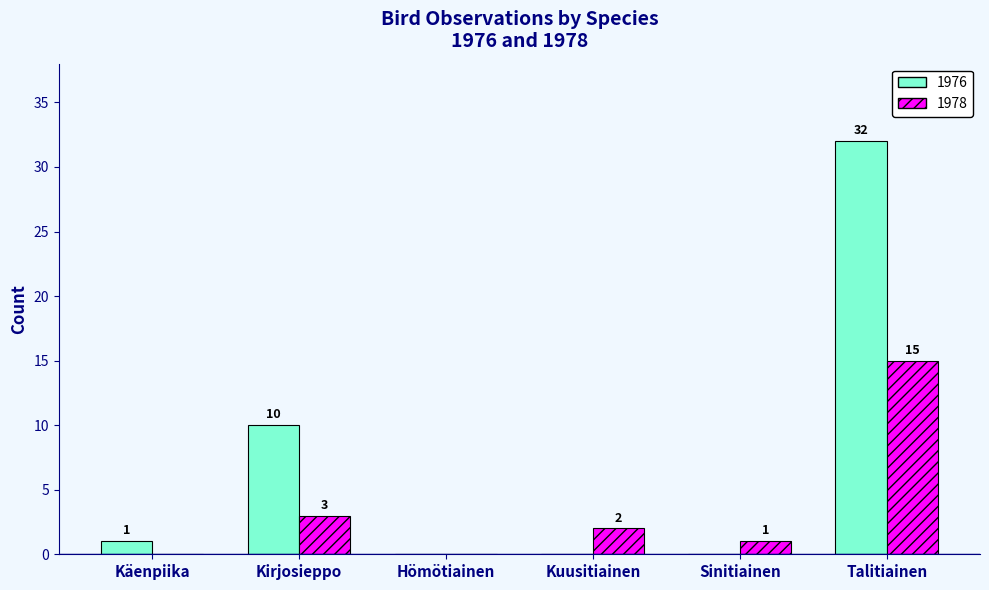

Which category has the highest value across all series?

Talitiainen